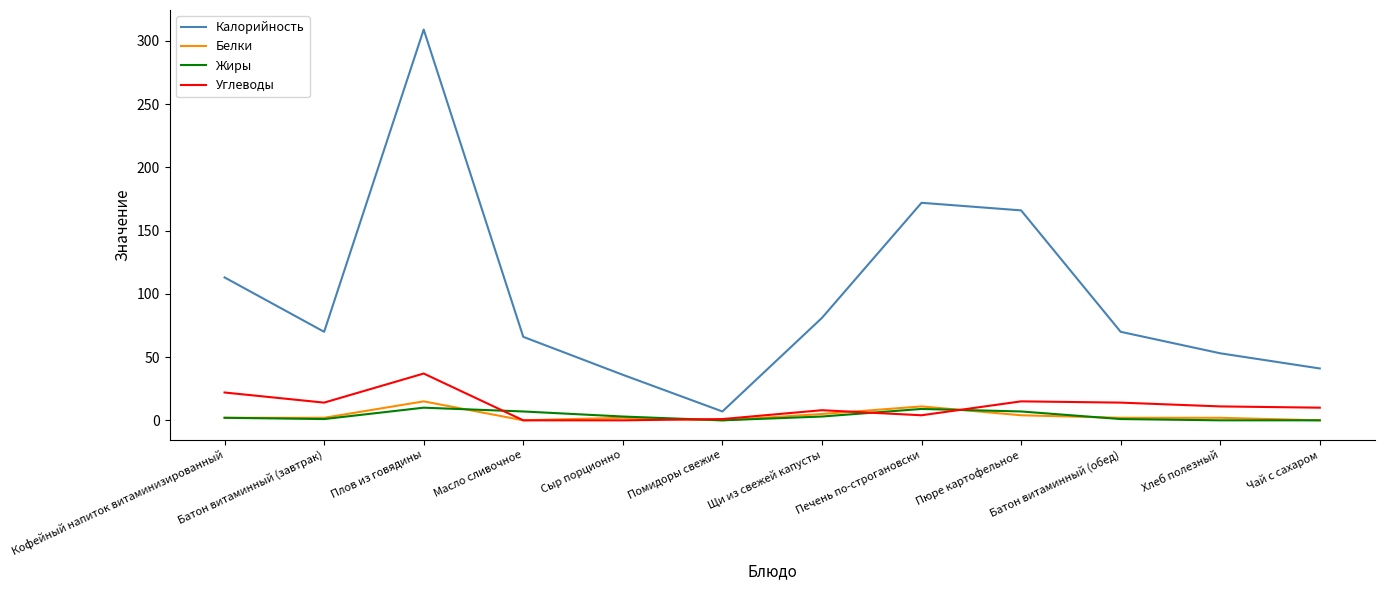

At which label does Калорийность reach its minimum?

Помидоры свежие